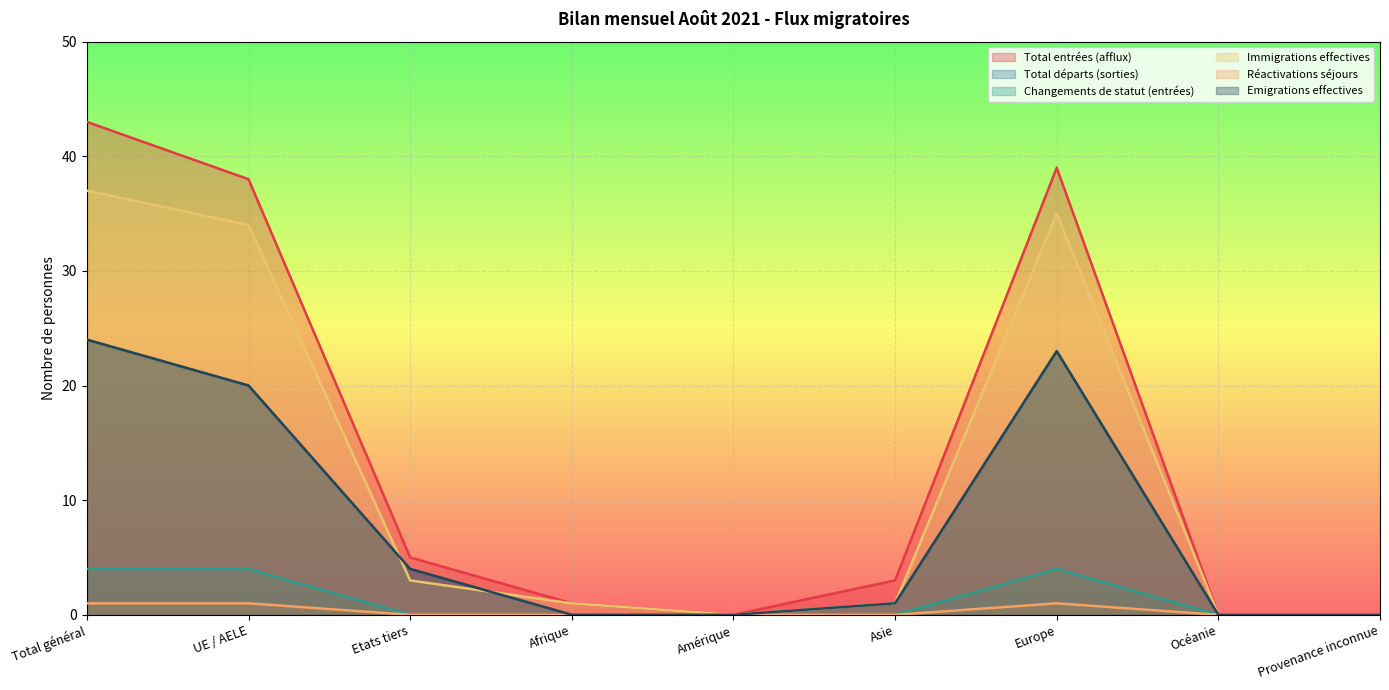

What is the greatest value displayed?

43